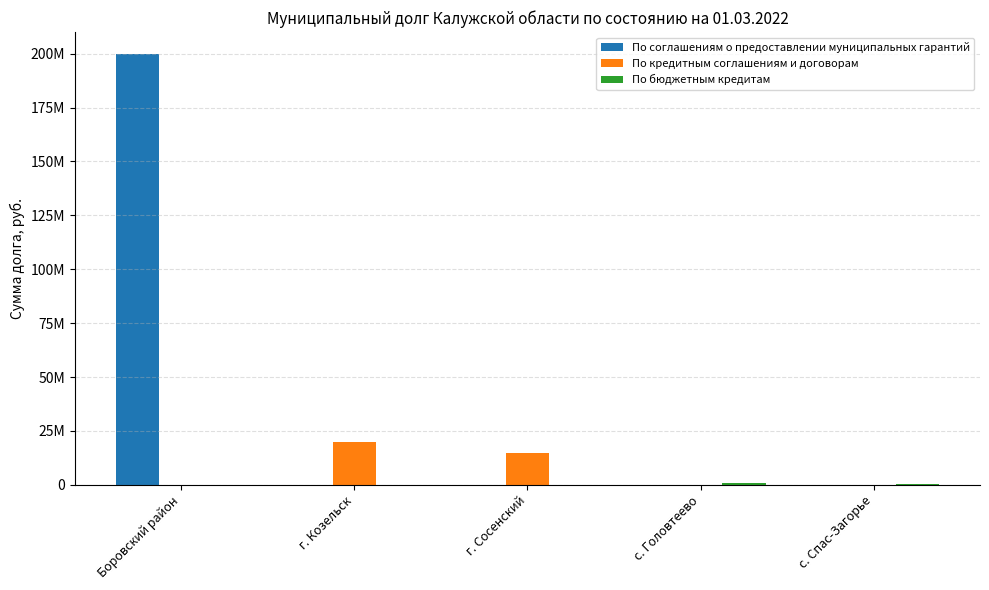

Are the bars grouped side by side (vs. stacked)?

Yes